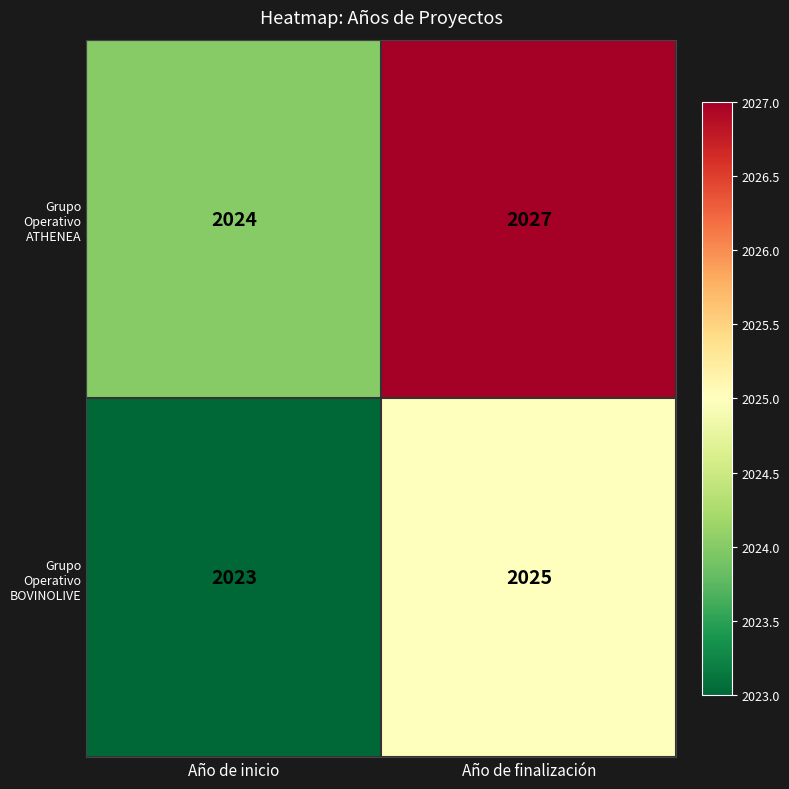

At how many categories does at least one series exceed 2023?

2